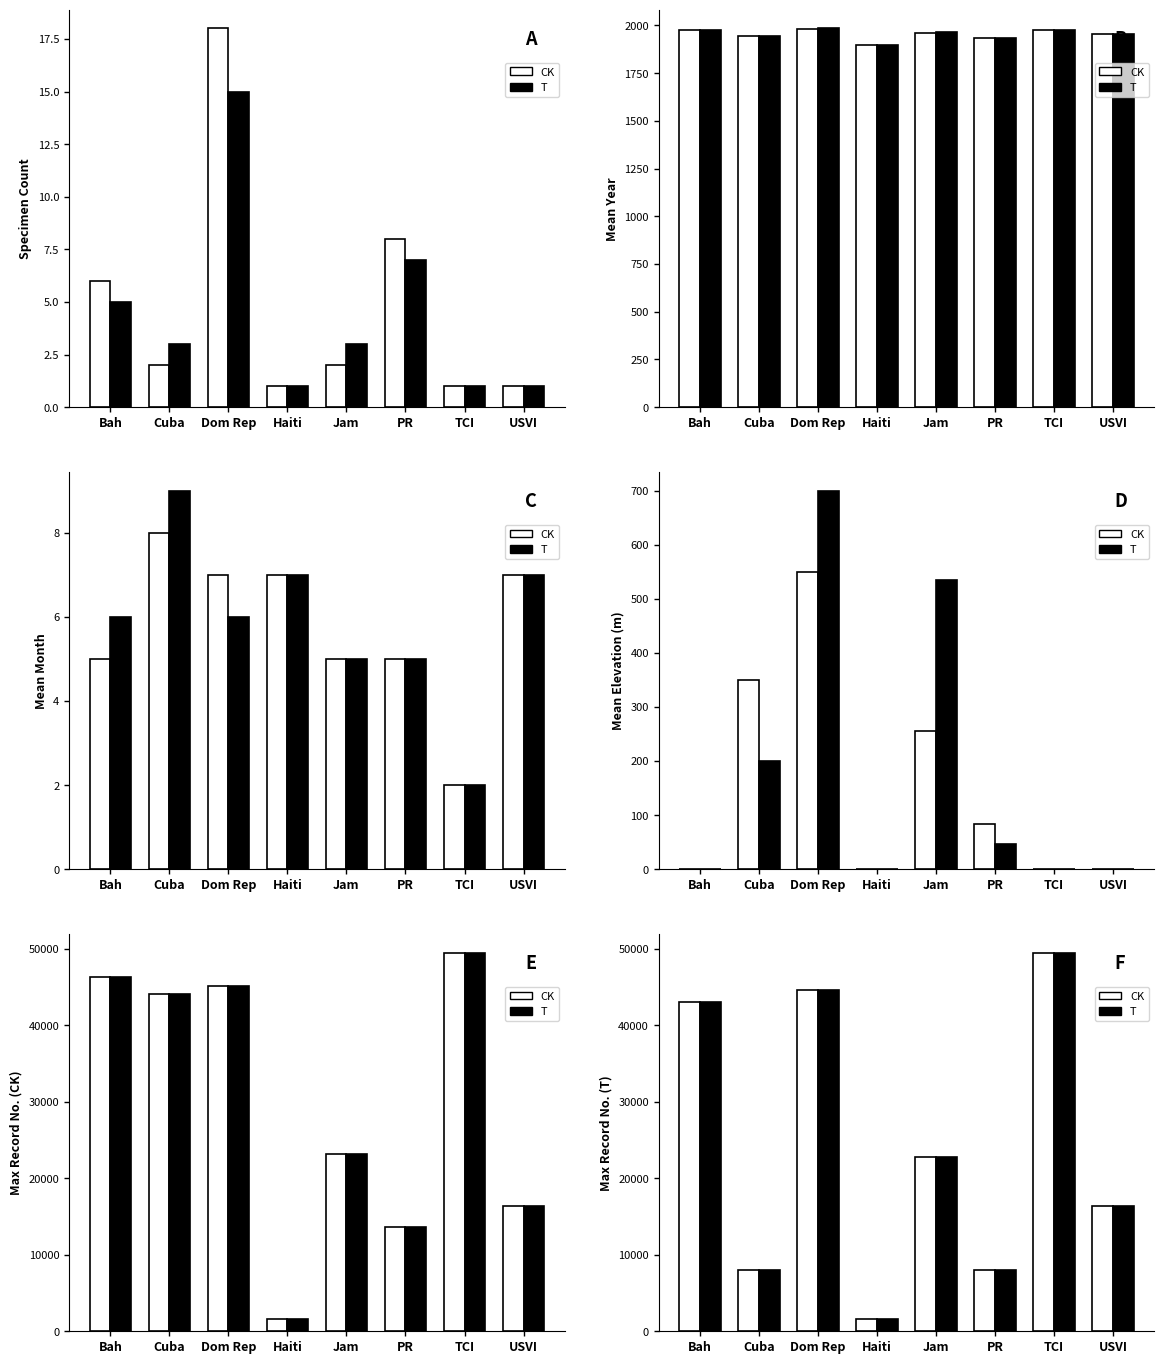

Count the number of data series in this chart.

2